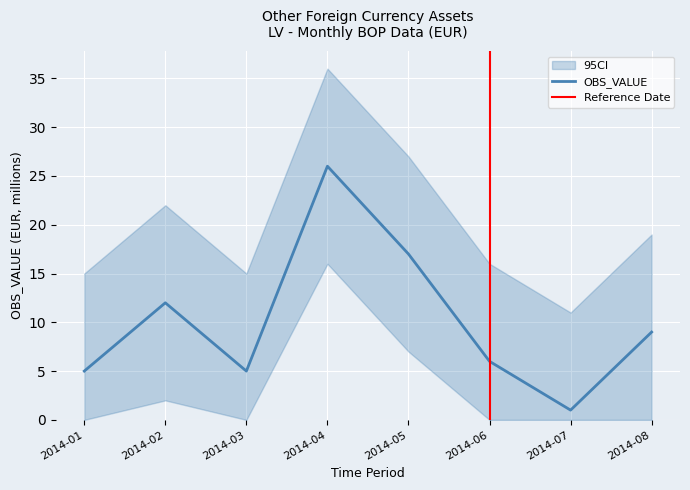

Reading left to right, list all the values displayed in this chart.

5	12	5	26	17	6	1	9